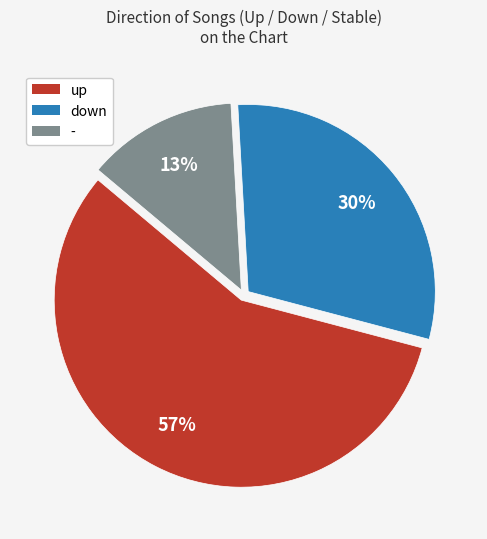

Combined, do - and down account for over 50%?

No